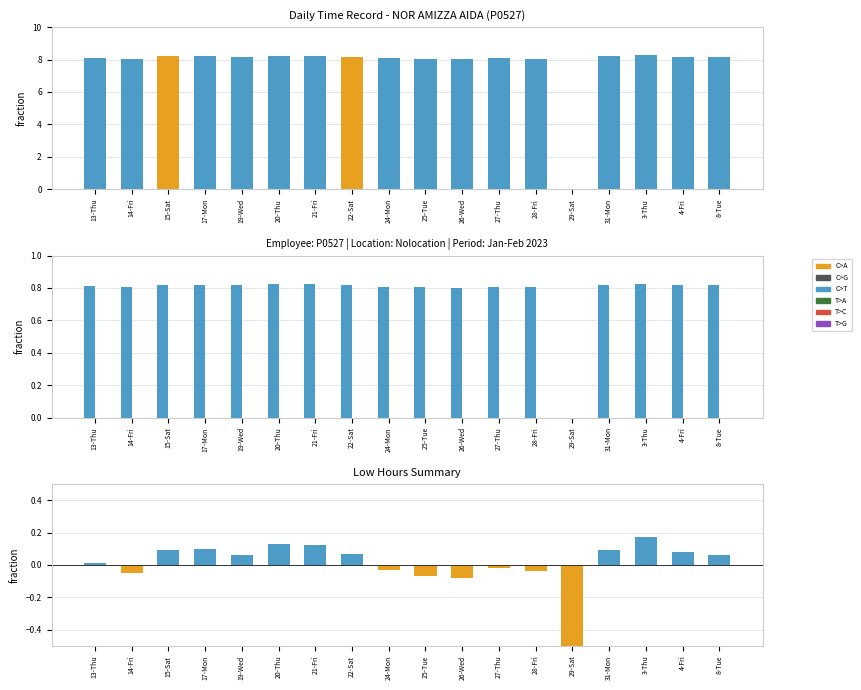

Are the bars horizontal?

No